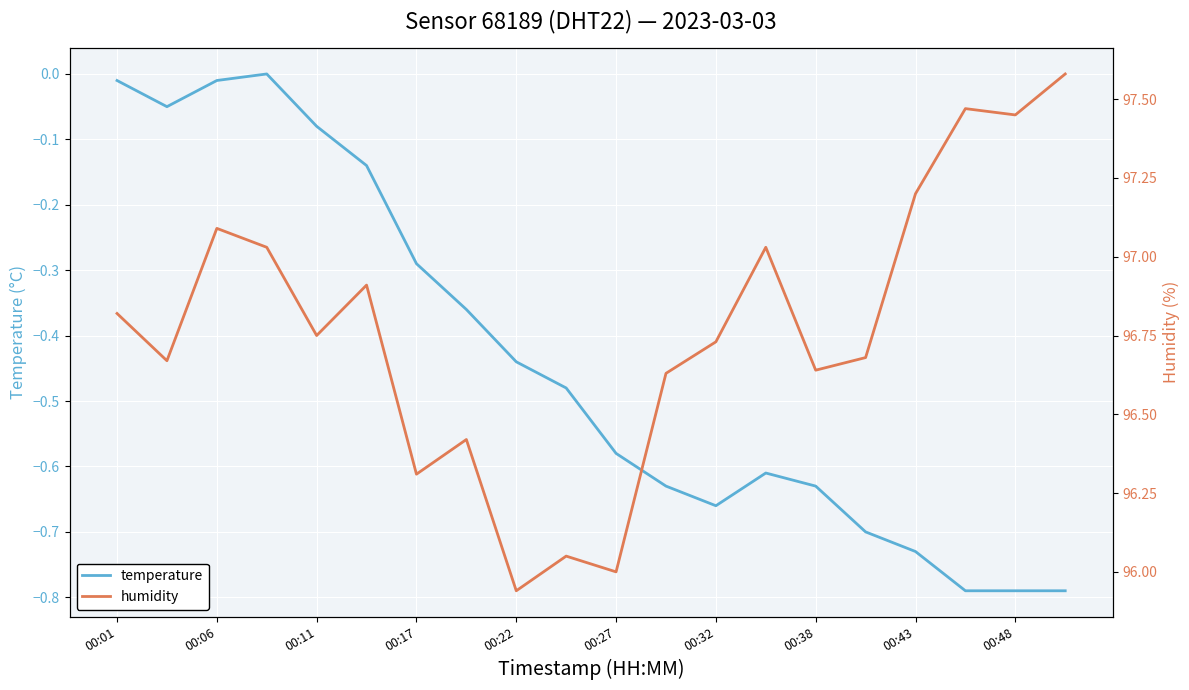

True or false: temperature has a value of -0.6 at 13.

True